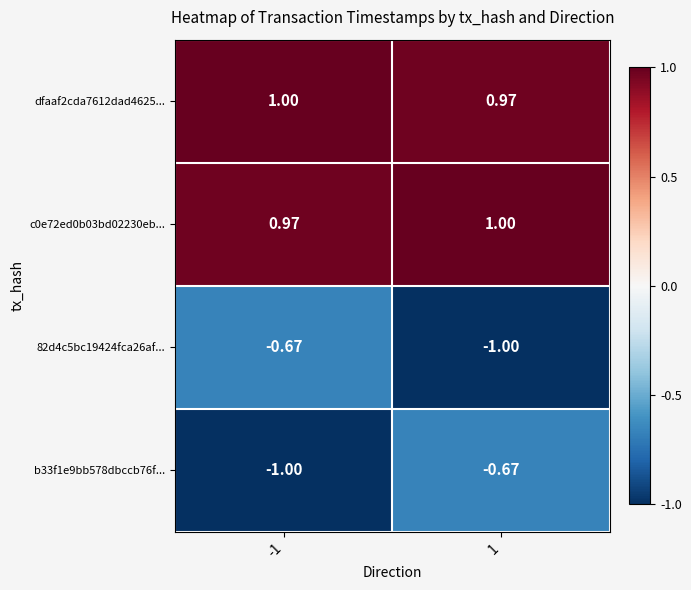

Is the value of 82d4c5bc19424fca26af... at 1 greater than the value of c0e72ed0b03bd02230eb... at -1?

No